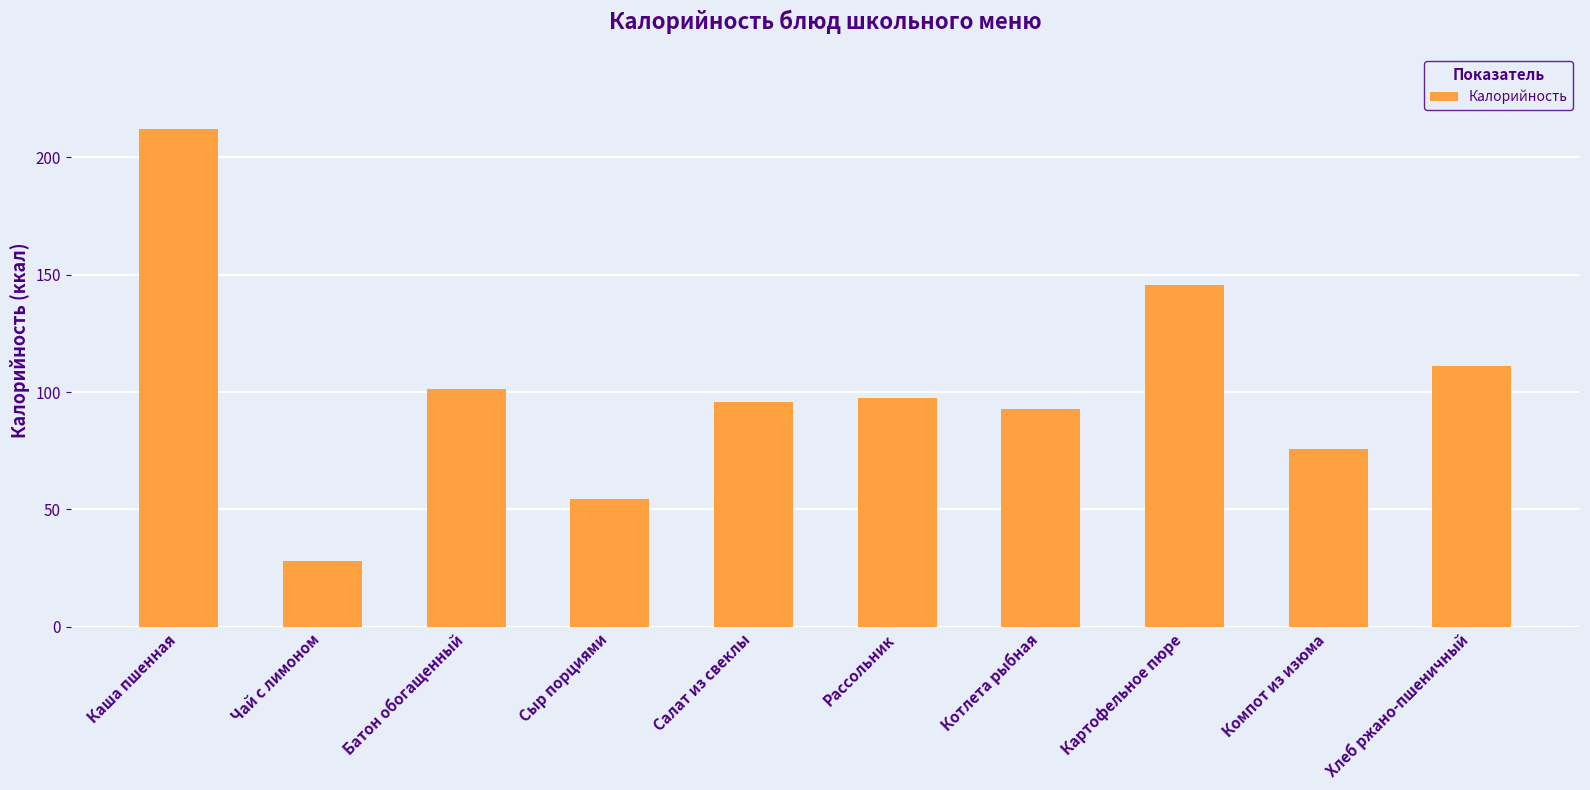

What is the ratio of the value at Батон обогащенный to the value at Рассольник?

1.0